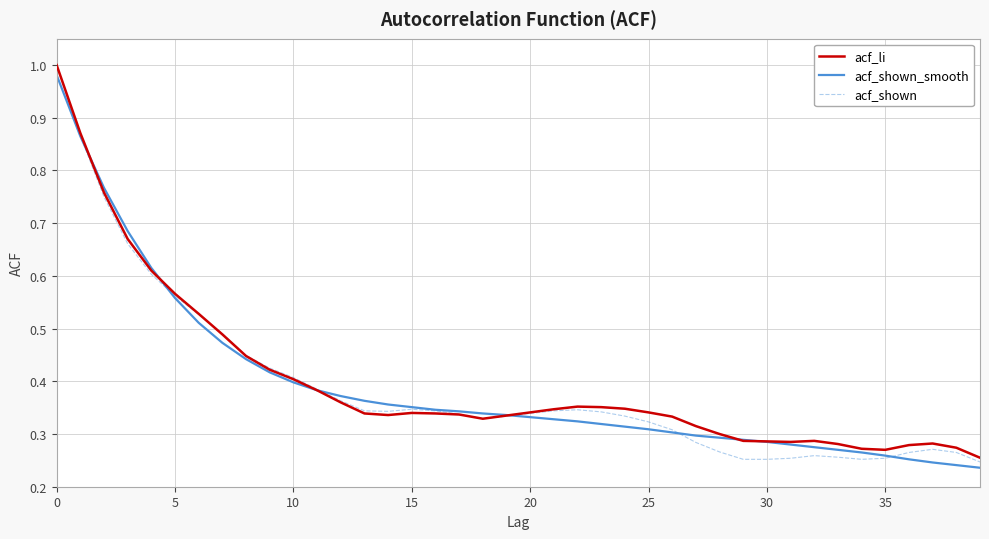

Which series has the widest spread of values?

acf_shown